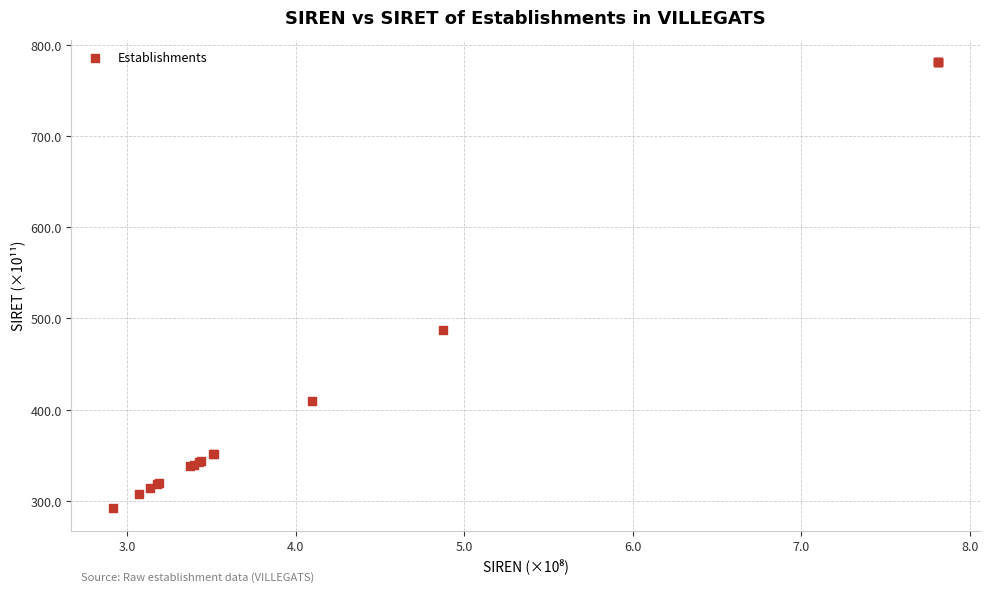

What Y value in the scatter plot is closest to 536?

487.8